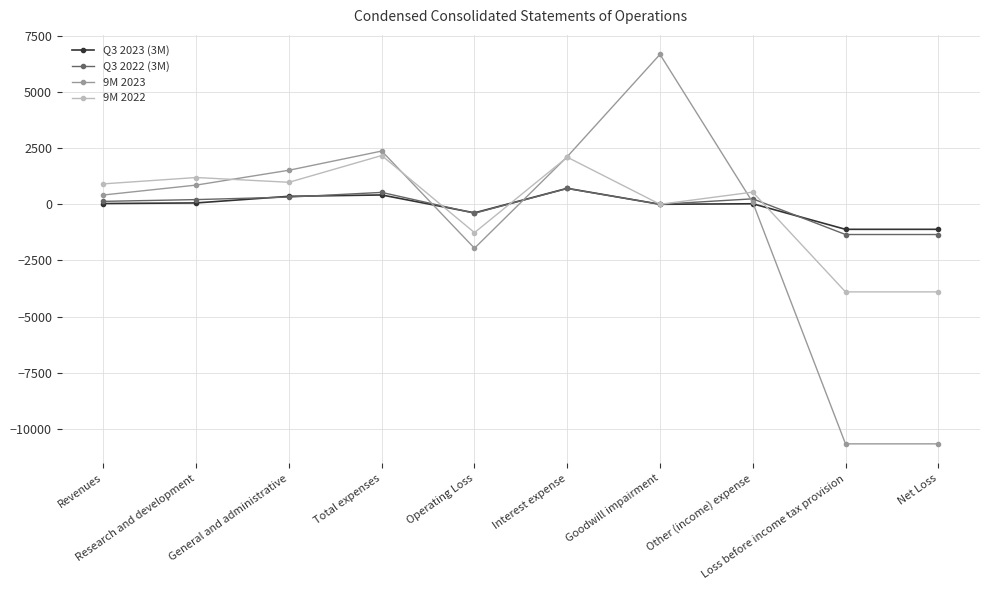

What is the difference between the maximum and minimum values in the Q3 2022 (3M) series?

2048